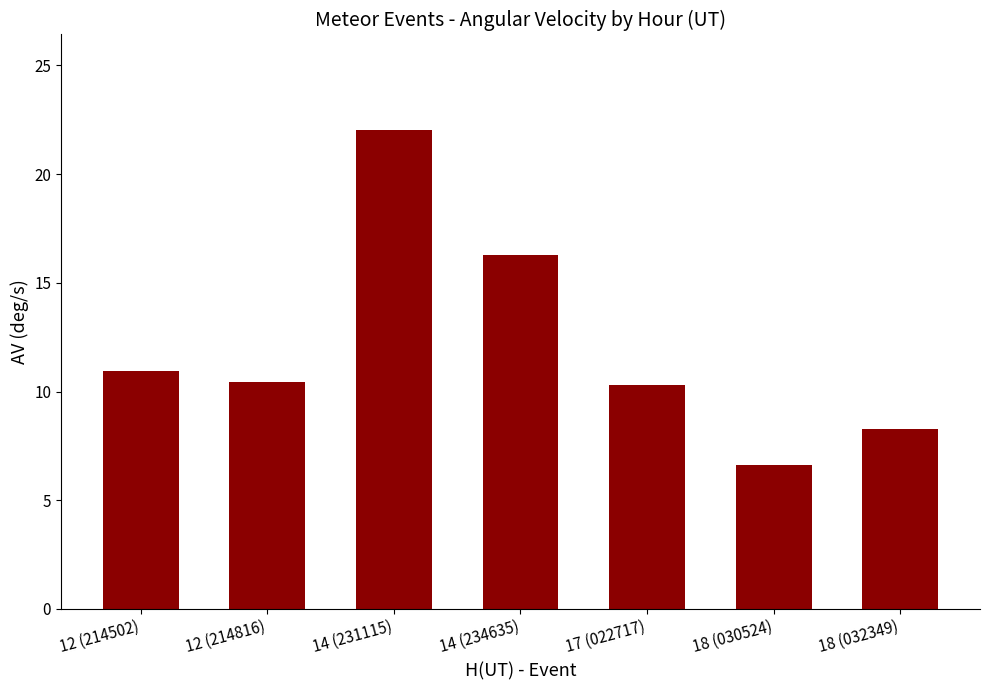

What is the maximum value shown in the chart?

22.0